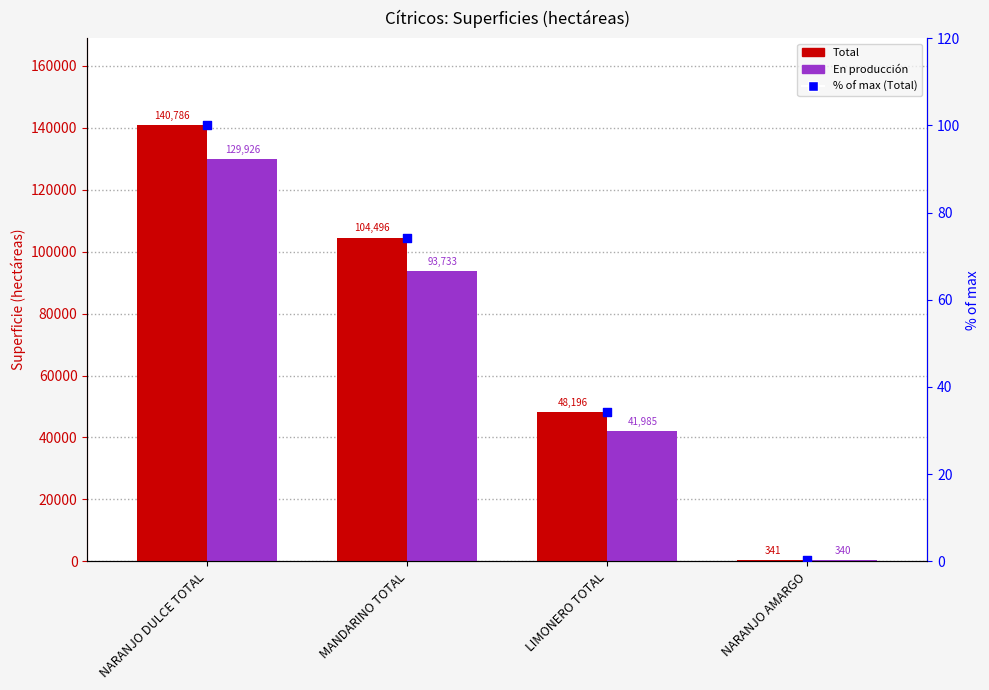

What is the total value across all series at LIMONERO TOTAL?

90215.2